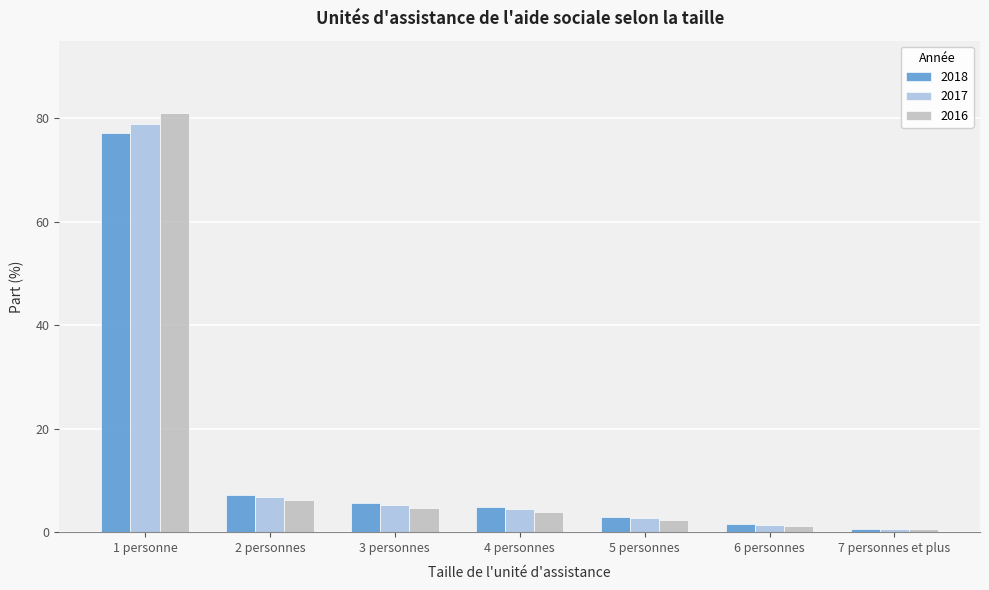

Reading left to right, transcribe all the data shown in this chart.

2018: 77.2	7.2	5.6	4.8	3.0	1.5	0.7
2017: 78.8	6.8	5.3	4.4	2.7	1.3	0.6
2016: 81.1	6.3	4.7	3.9	2.3	1.1	0.6